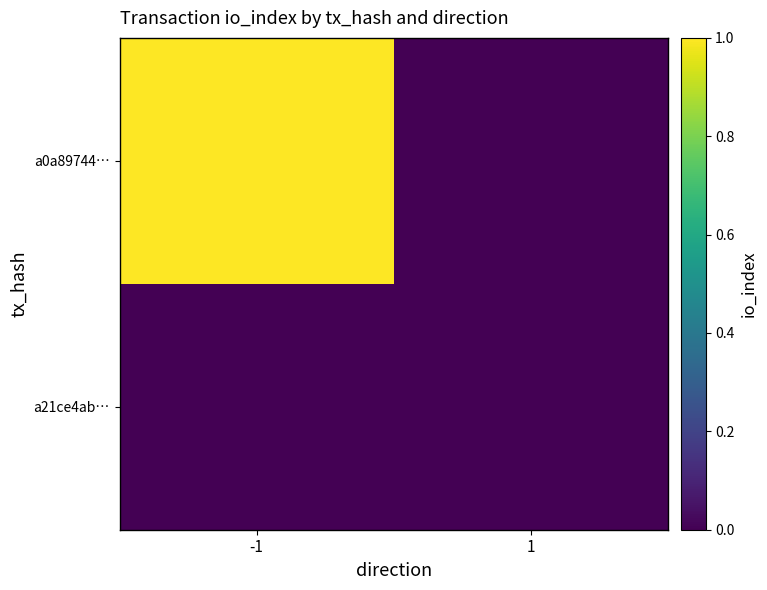

Which label corresponds to the smallest value in the chart?

1